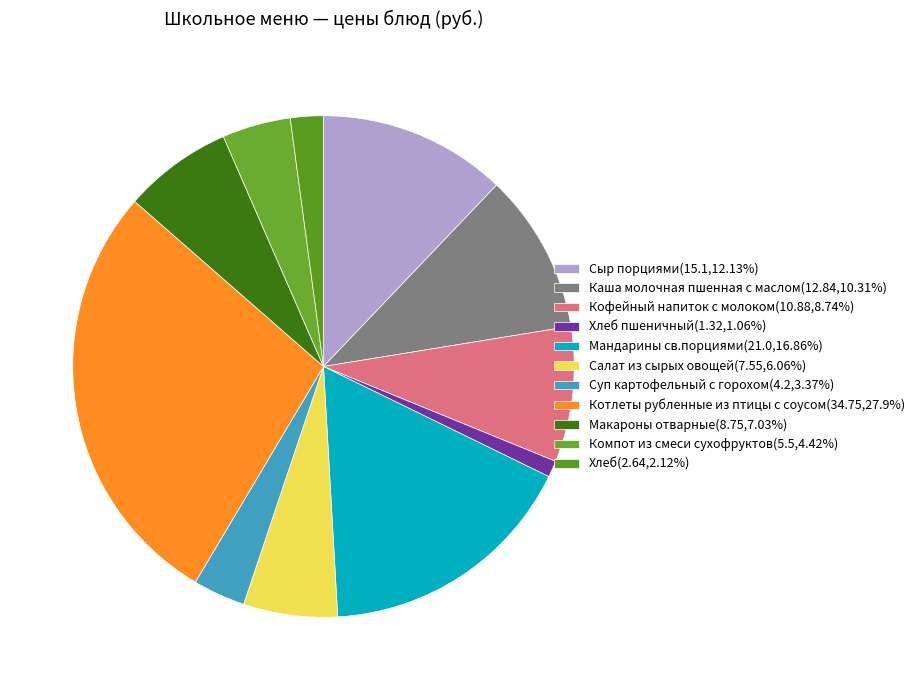

Rank the categories by value from highest to lowest.

Котлеты рубленные из птицы с соусом, Мандарины св.порциями, Сыр порциями, Каша молочная пшенная с маслом, Кофейный напиток с молоком, Макароны отварные, Салат из сырых овощей, Компот из смеси сухофруктов, Суп картофельный с горохом, Хлеб, Хлеб пшеничный